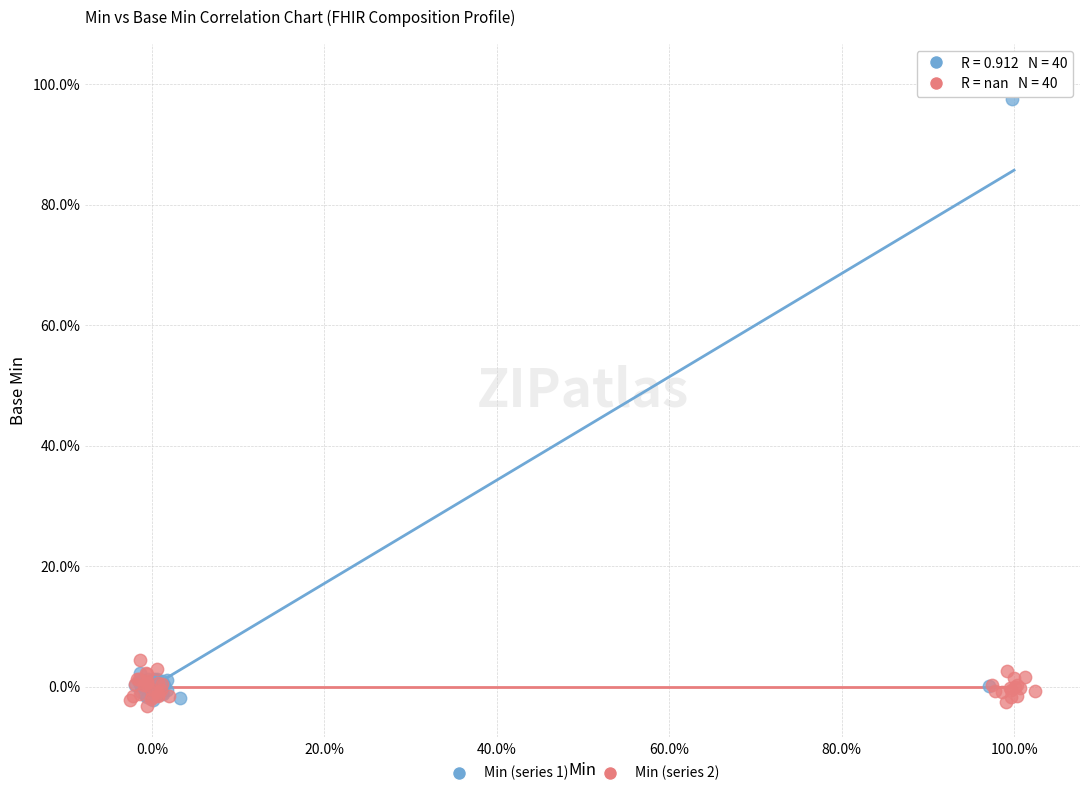

What are all the series names shown in the legend?

Min (series 1), Min (series 2)